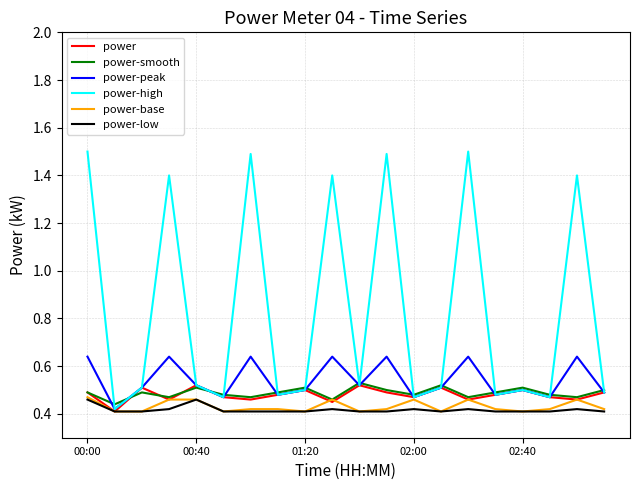

Which series has the widest spread of values?

power-high